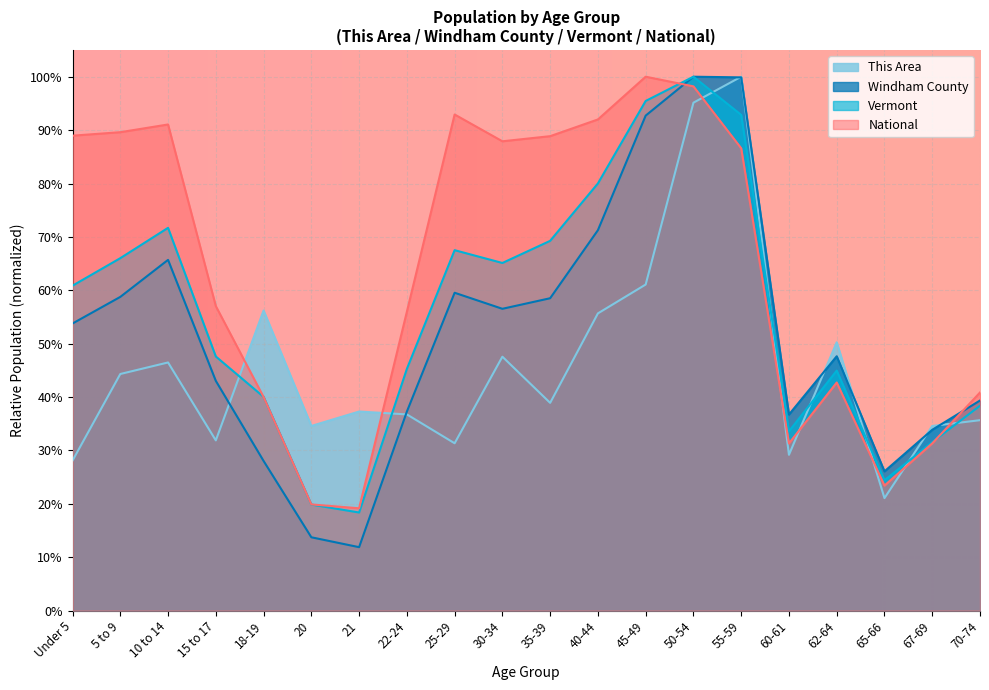

How many distinct data groups are displayed?

4